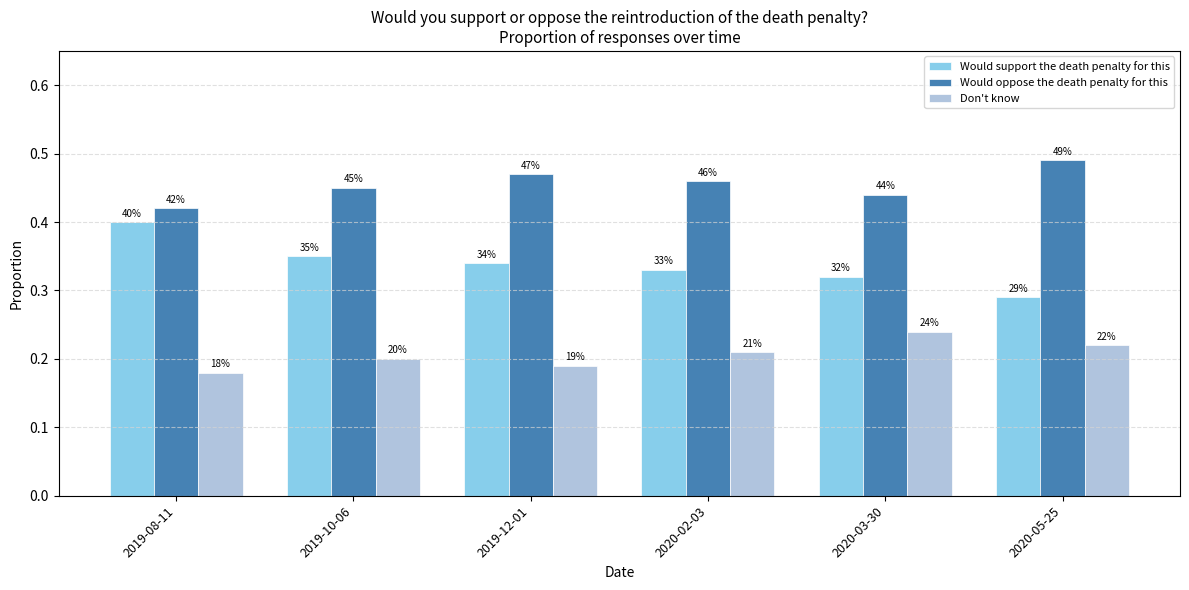

Which has a higher value, 2019-10-06 or 2019-08-11?

2019-08-11